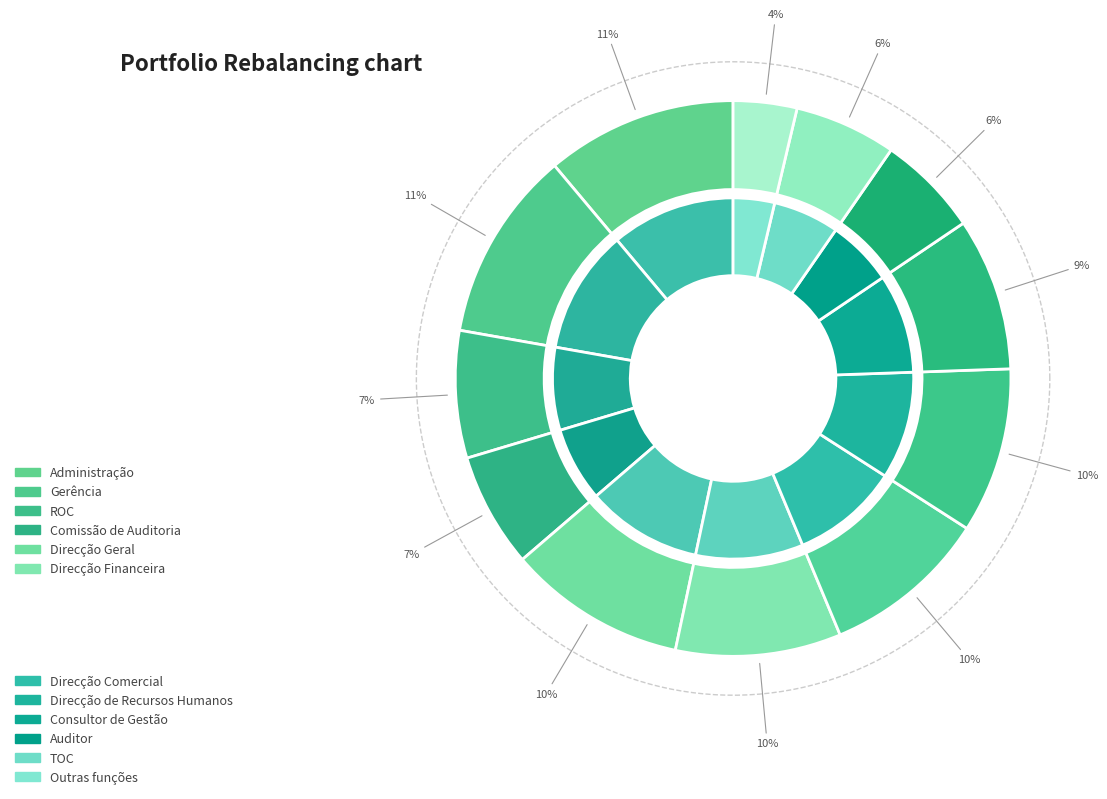

What is the total percentage of Direcção de Recursos Humanos and TOC?

15.6%